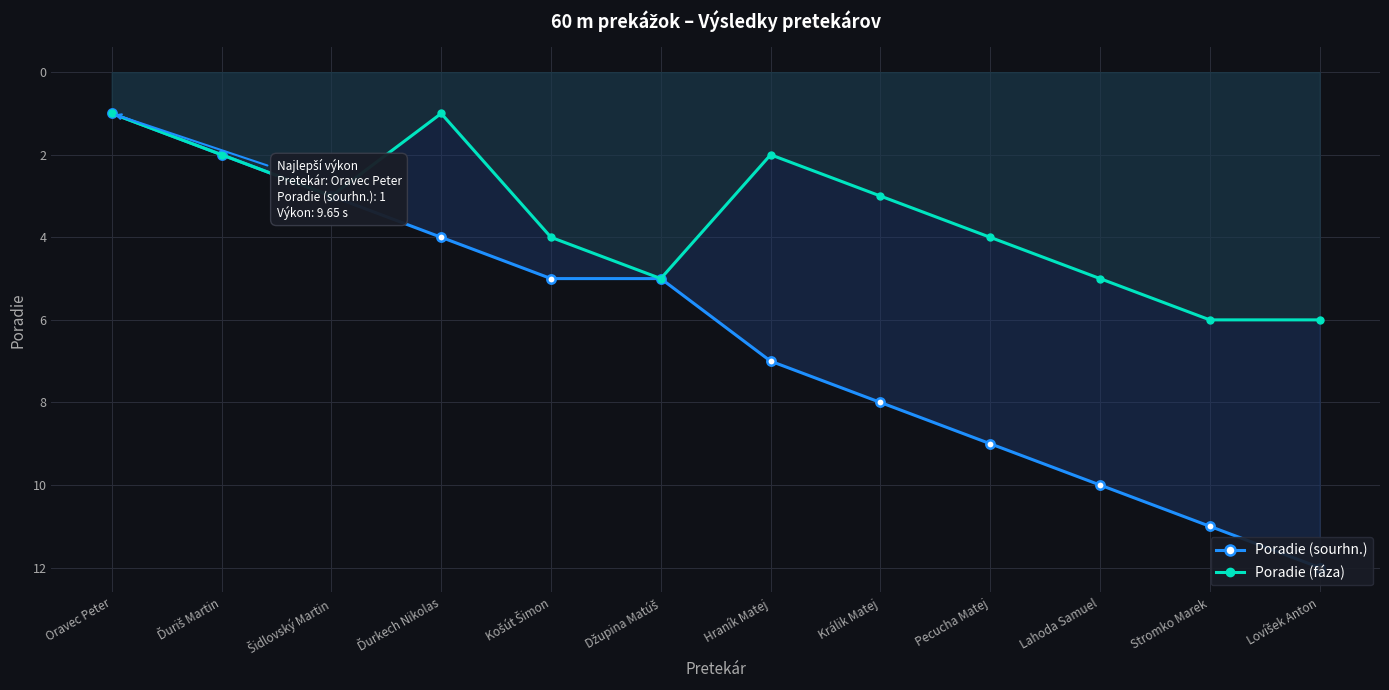

Rank the series at Ďurkech Nikolas from lowest to highest value.

Poradie (fáza), Poradie (sourhn.)